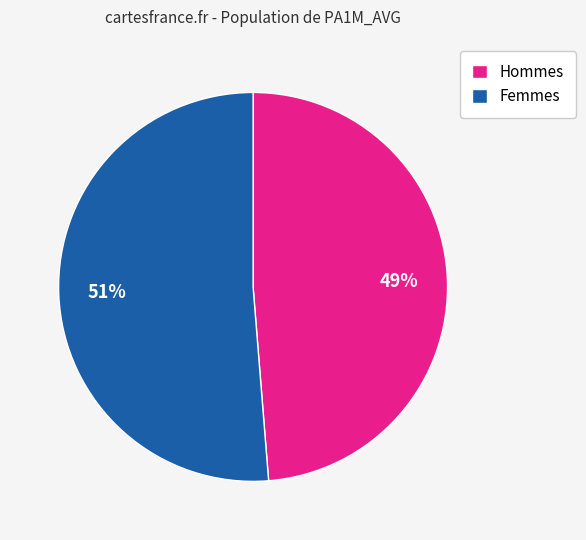

Which category has the smallest portion of the pie?

Hommes